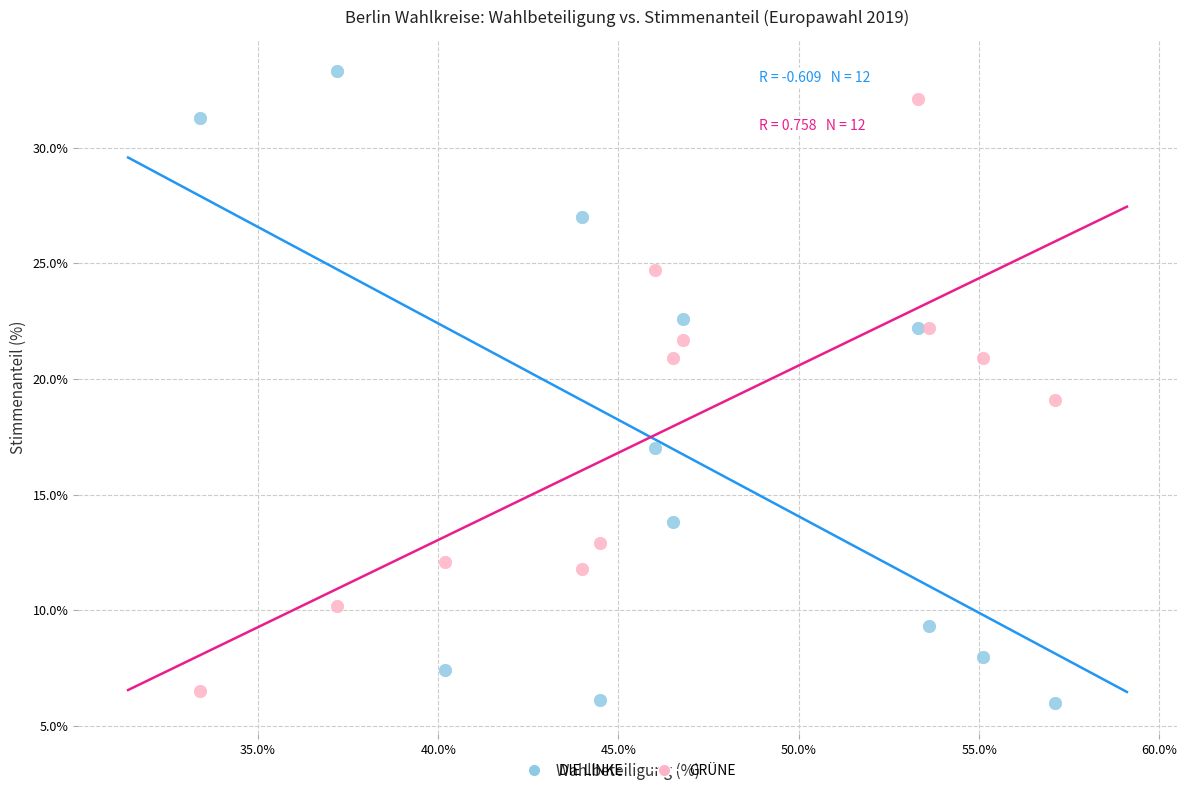

Which series has the widest spread of Y values?

DIE LINKE